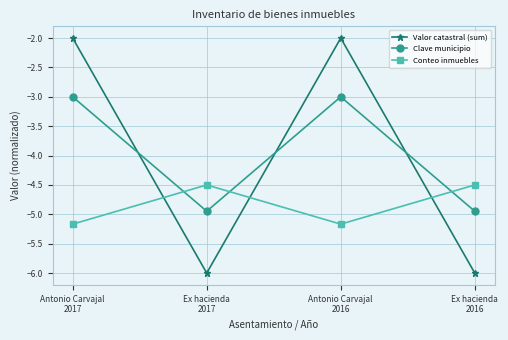

Is the value of Conteo inmuebles at Antonio Carvajal
2017 greater than the value of Clave municipio at Antonio Carvajal
2017?

No